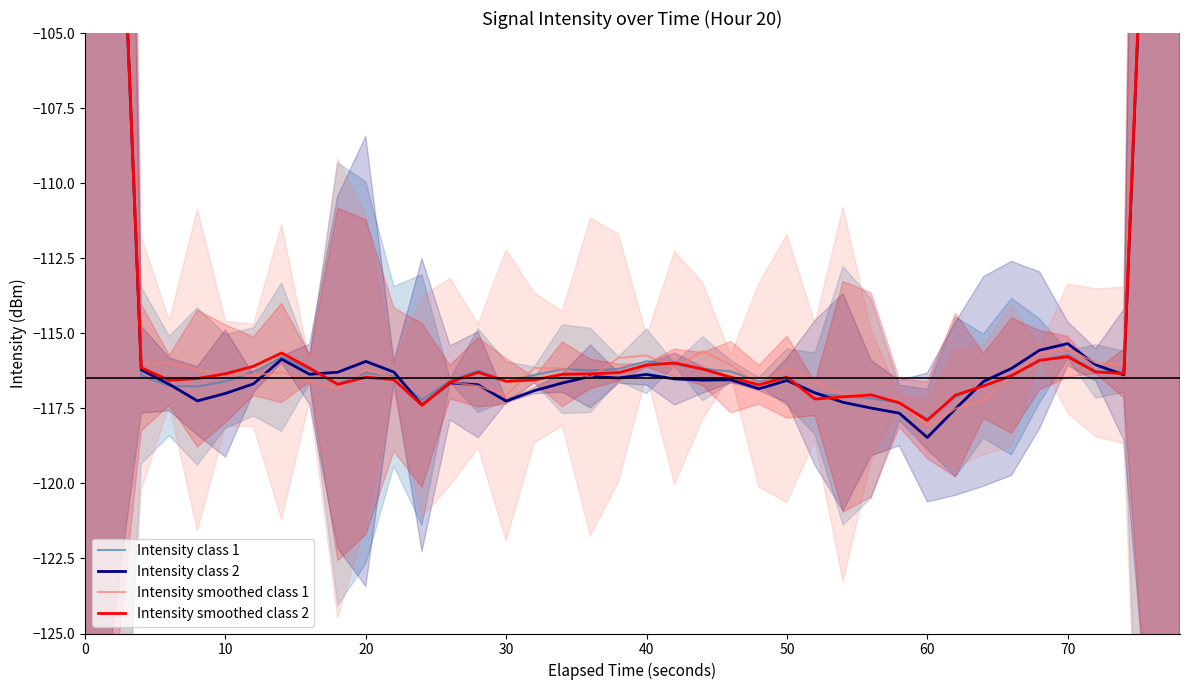

What is the value of the Intensity class 1 point at the 20th from the left?

-116.2